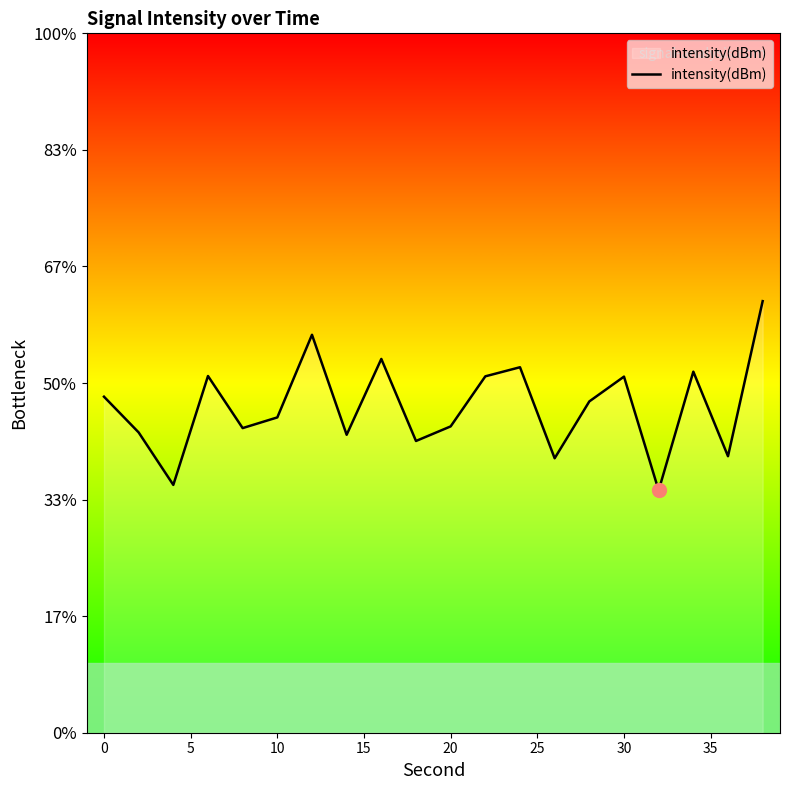

How many interior local valleys (lower than both neighbors) does the data have?

7